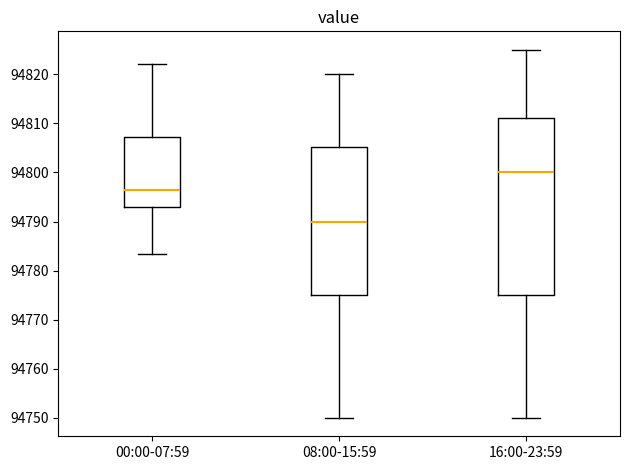

Which box has the highest median line?

16:00-23:59